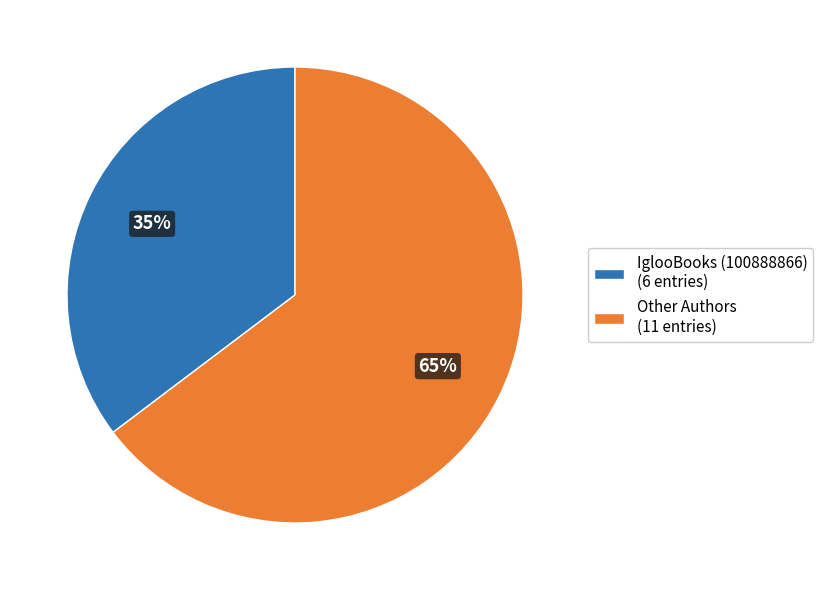

What is the ratio of the value at IglooBooks (100888866) (6 entries) to the value at Other Authors (11 entries)?

0.5